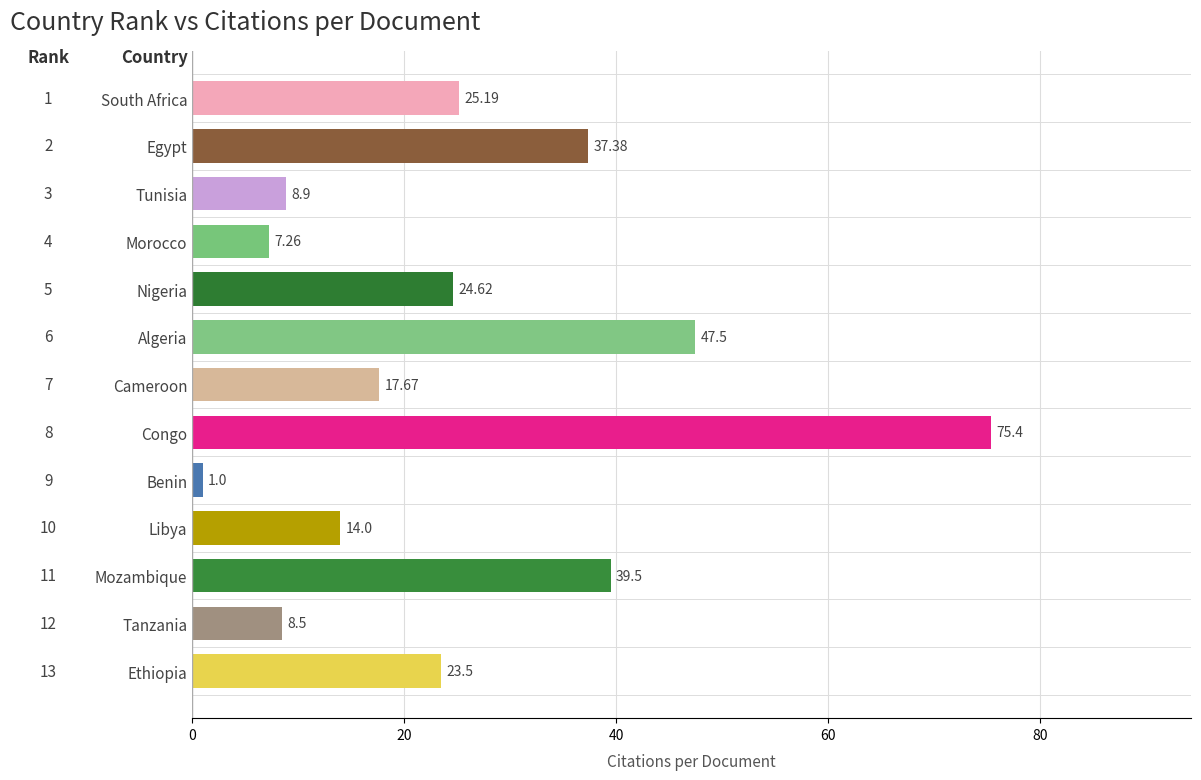

What is the average value?

25.4